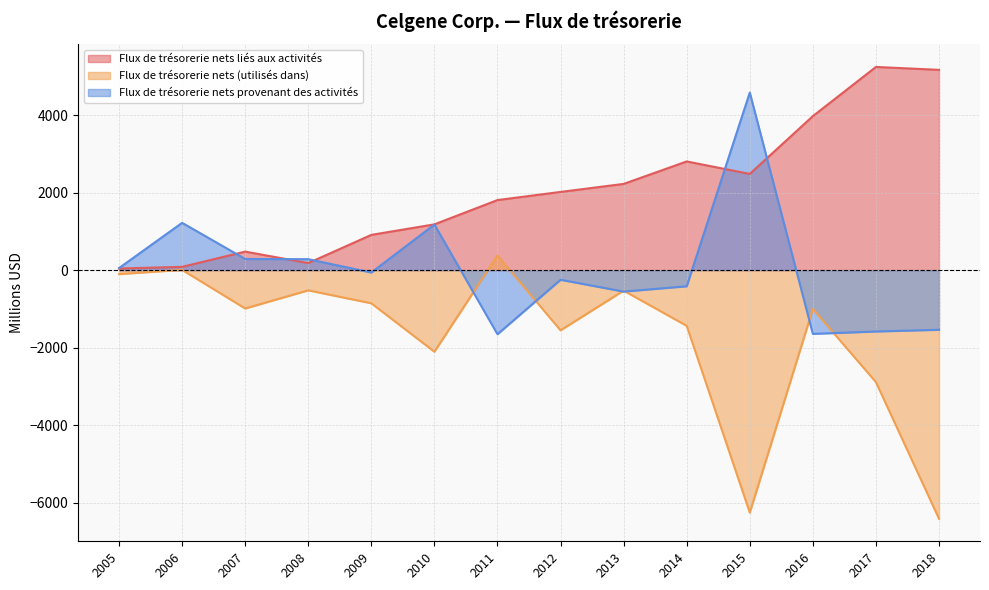

What is the difference between the maximum and minimum values in the Flux de trésorerie nets (utilisés dans) series?

6796